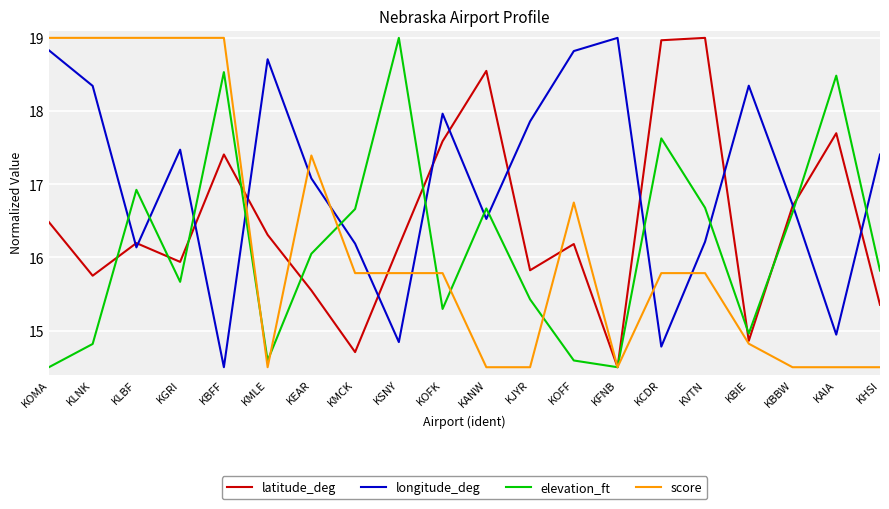

Between KGRI and KBBW, which series saw the biggest shift?

score